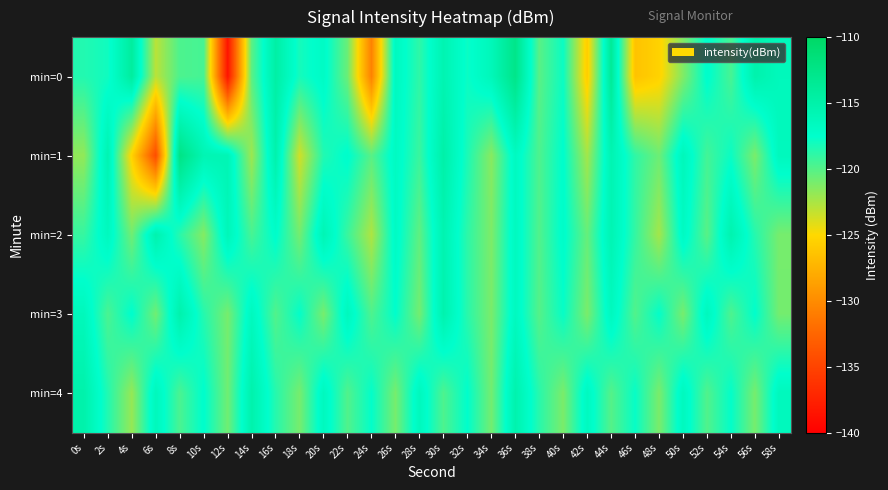

At how many categories does at least one series exceed -122?

30